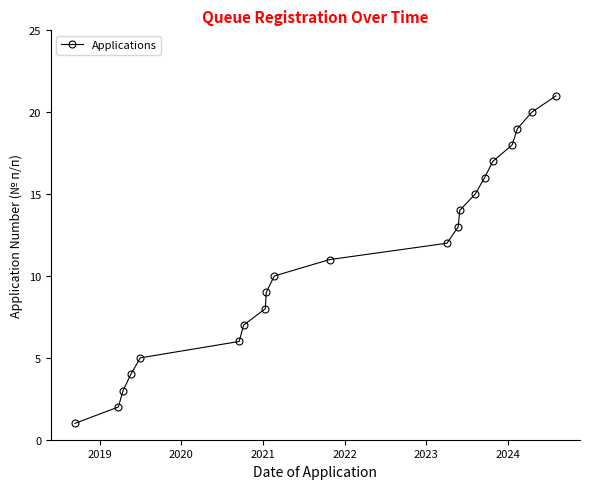

What is the maximum value shown in the chart?

21